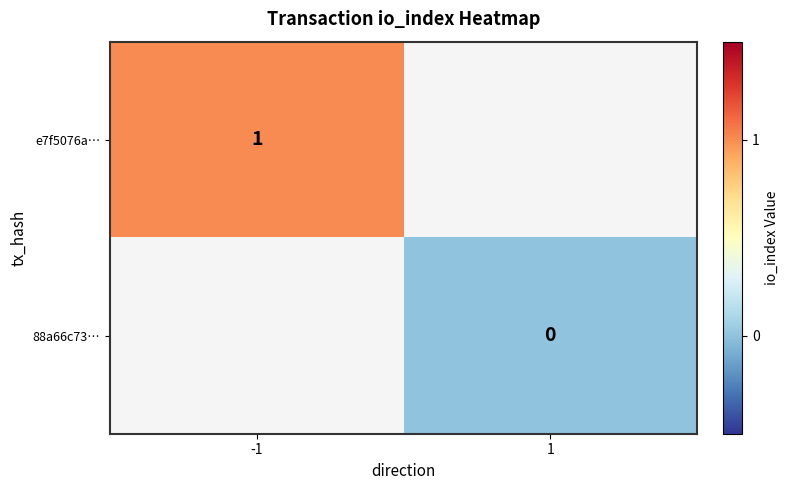

True or false: e7f5076a… has a value of 1 at -1.

True